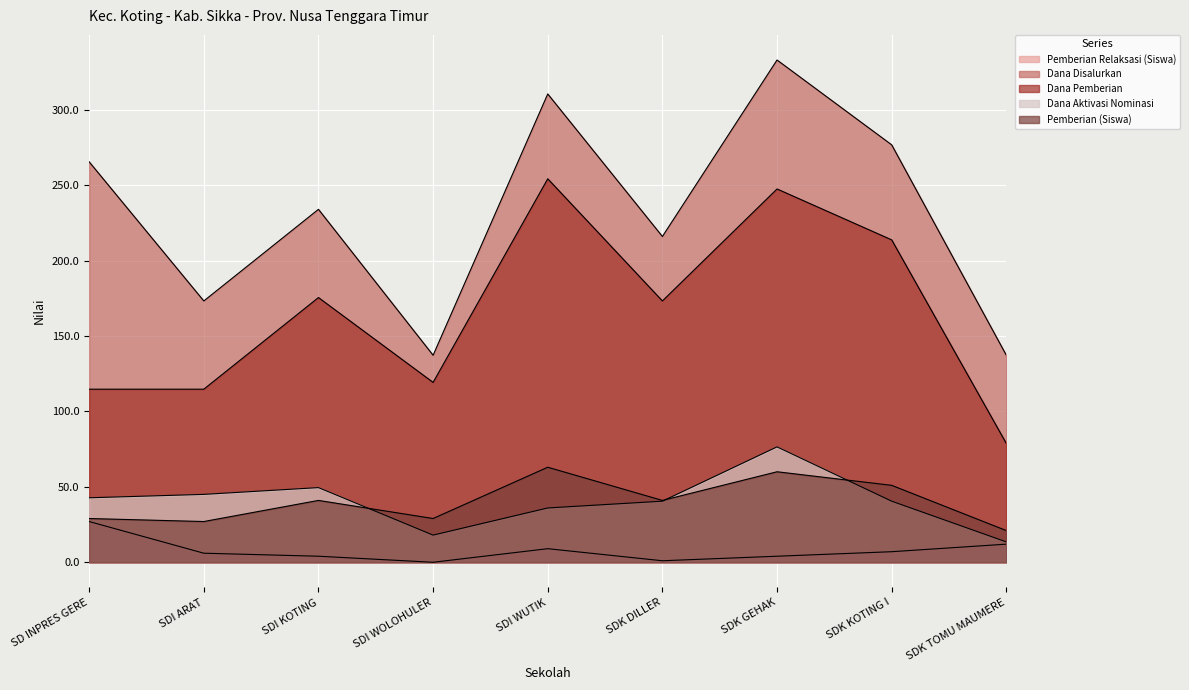

How many lines are shown in the chart?

5